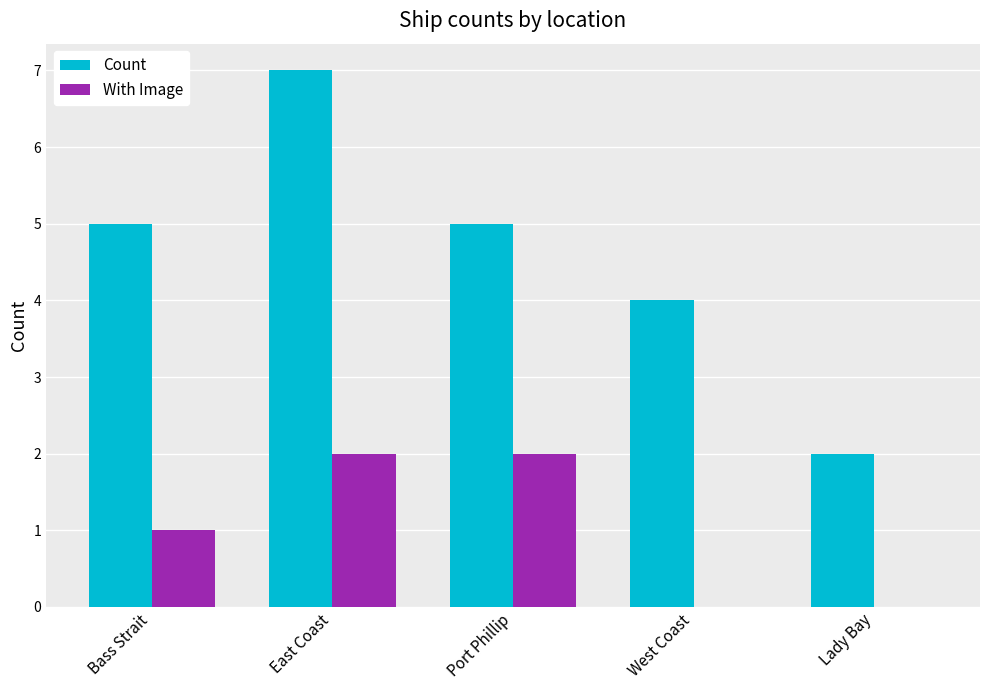

Is the value of With Image at Lady Bay greater than the value of Count at Bass Strait?

No